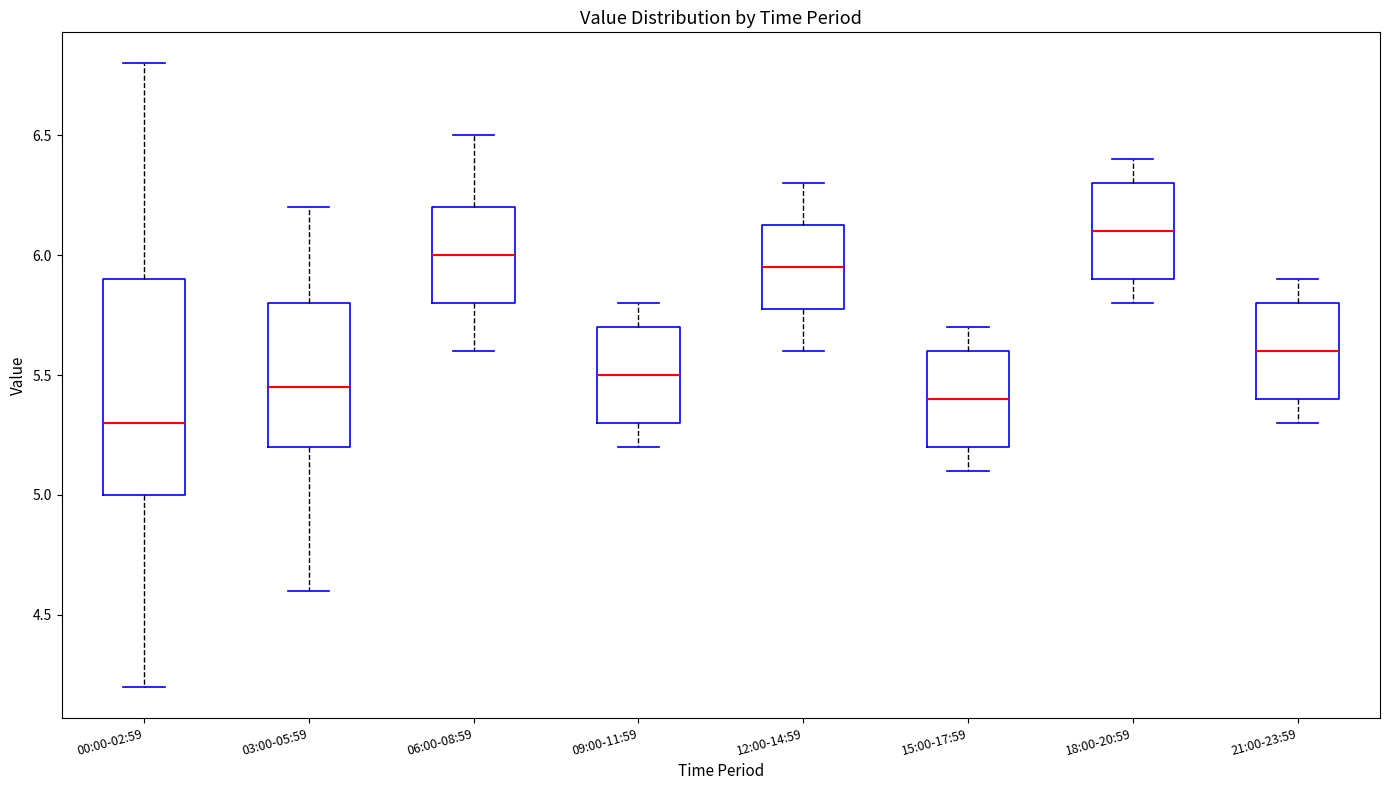

Comparing the boxes themselves (not the whiskers), which one is the tallest?

00:00-02:59